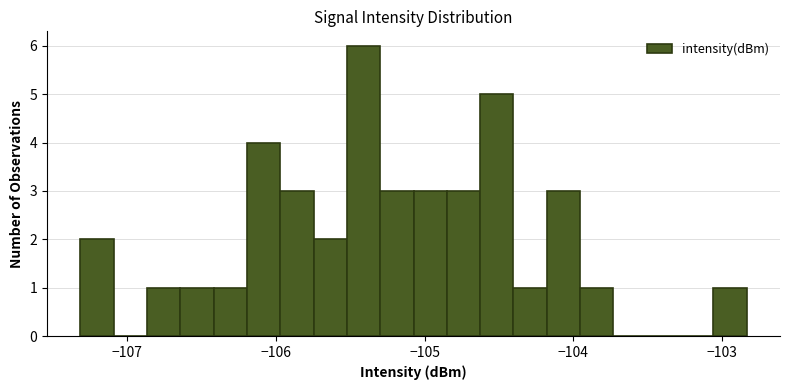

Around what value on the x-axis is the tallest bar? Give the approximate position of its centre, as read against the axis.

-105.4